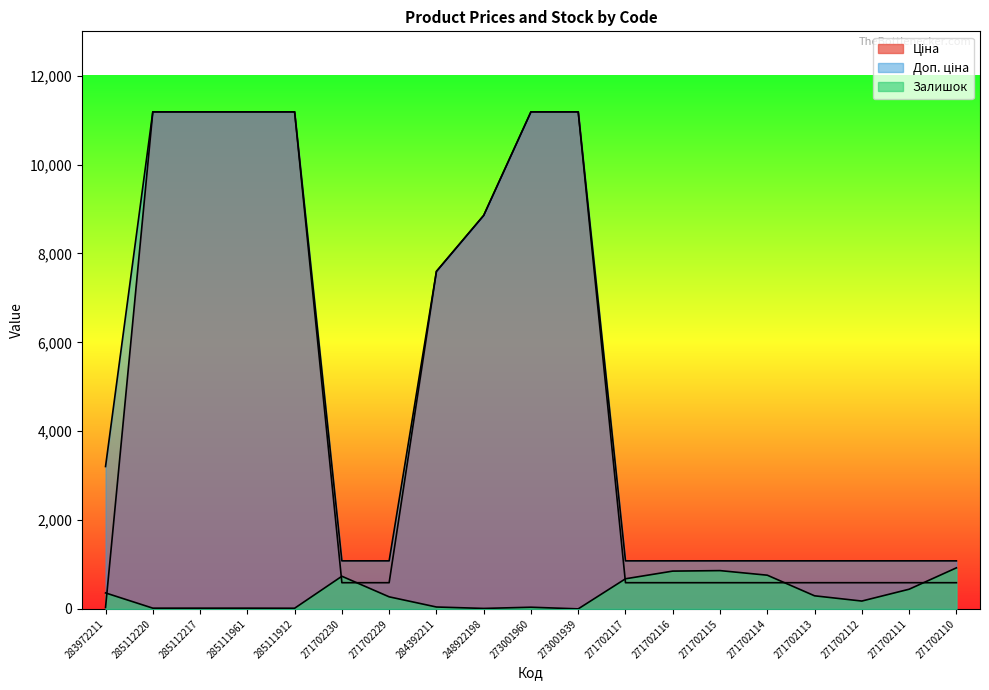

The Залишок series shows 924.0 at 271702110. True or false?

True